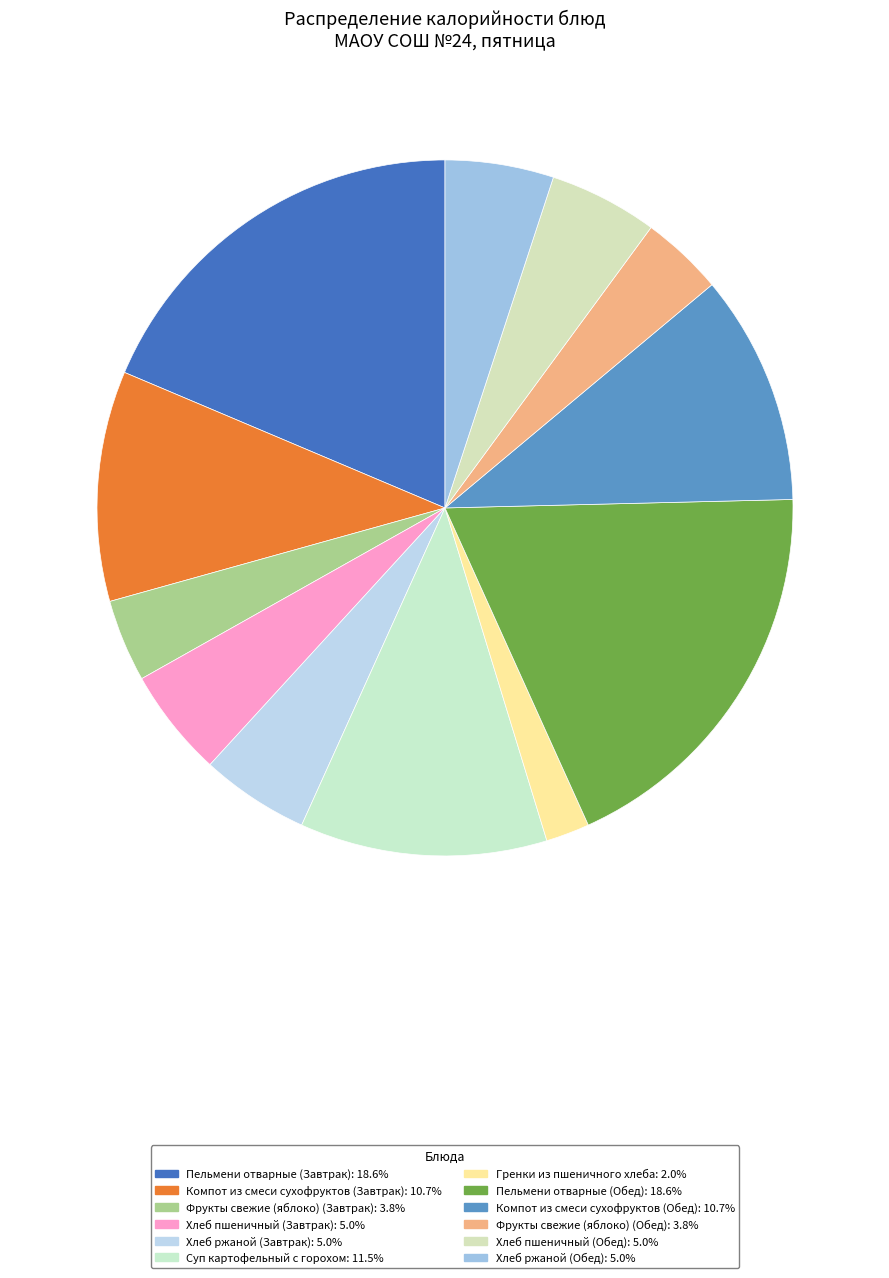

The Хлеб ржаной (Обед) slice represents 1% of the pie. True or false?

False